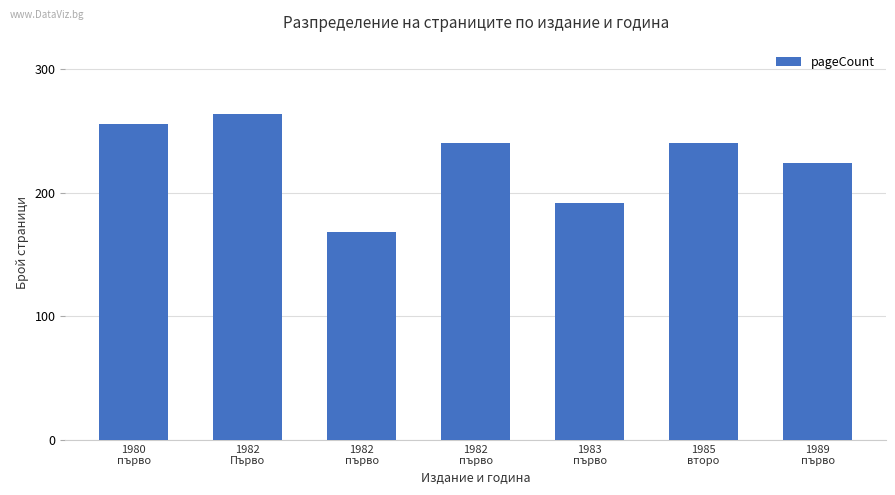

How many data points are less than 240?

3